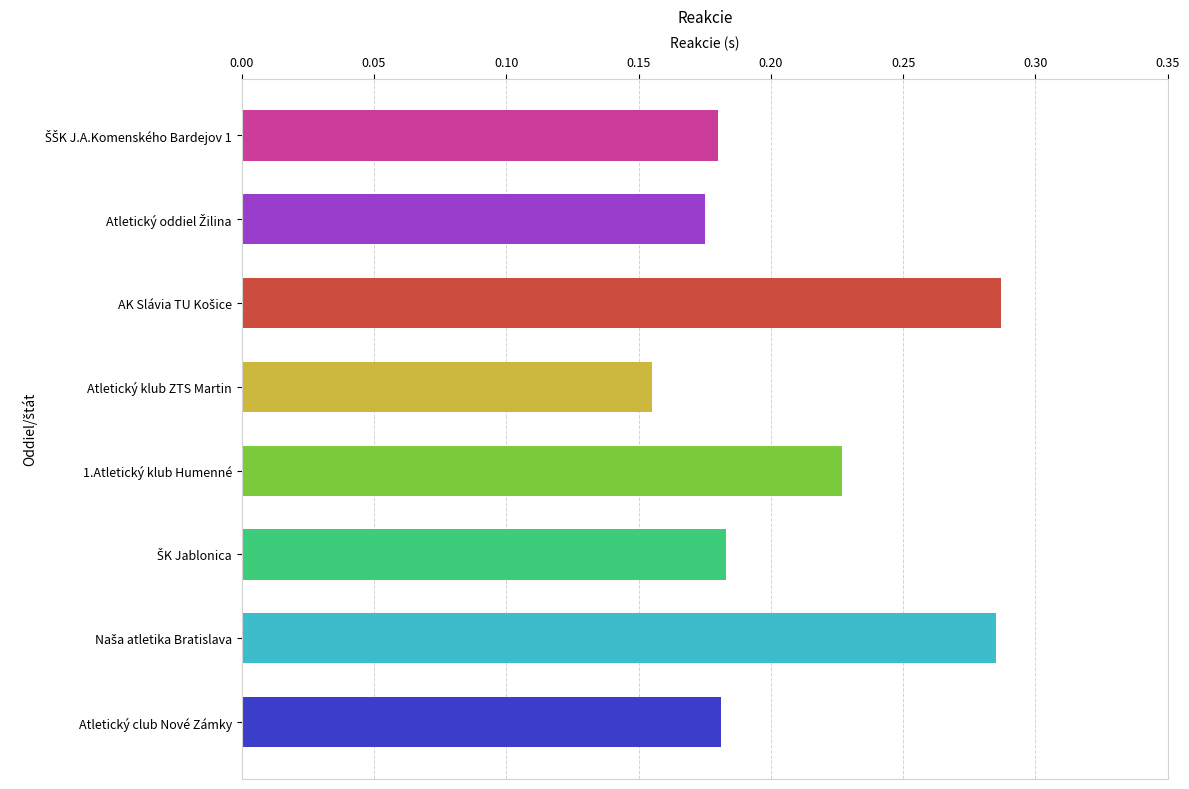

How many bars are there in total?

8